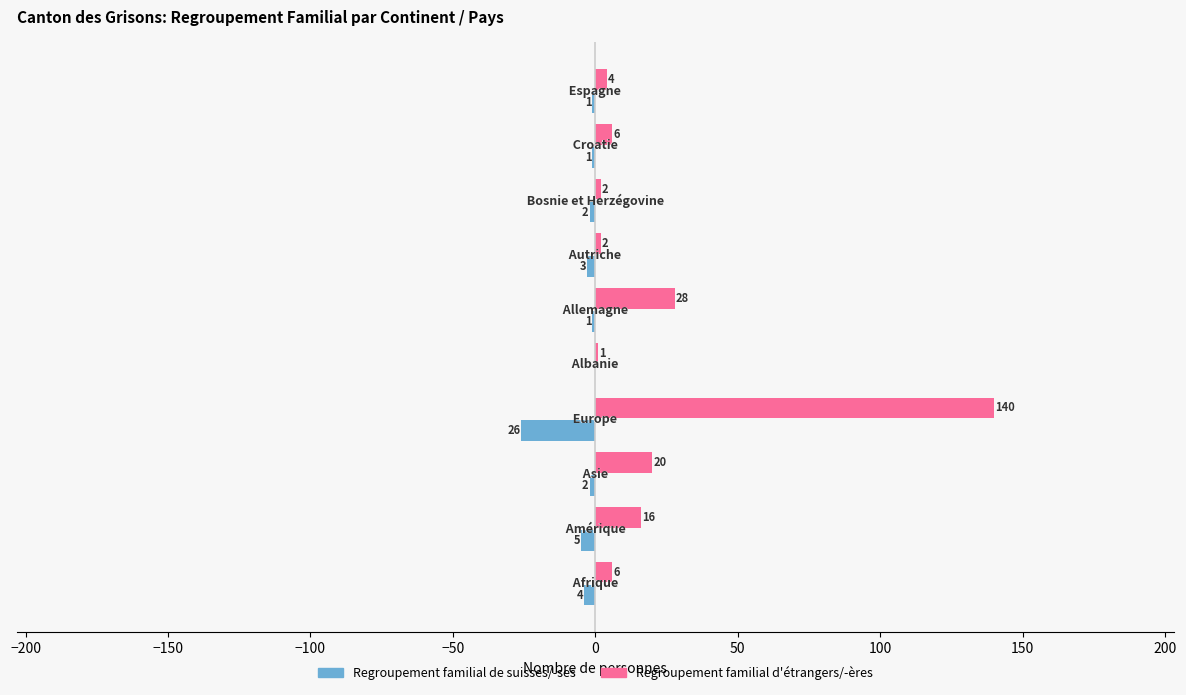

How many values in the Regroupement familial de suisses/-ses series exceed -2?

4